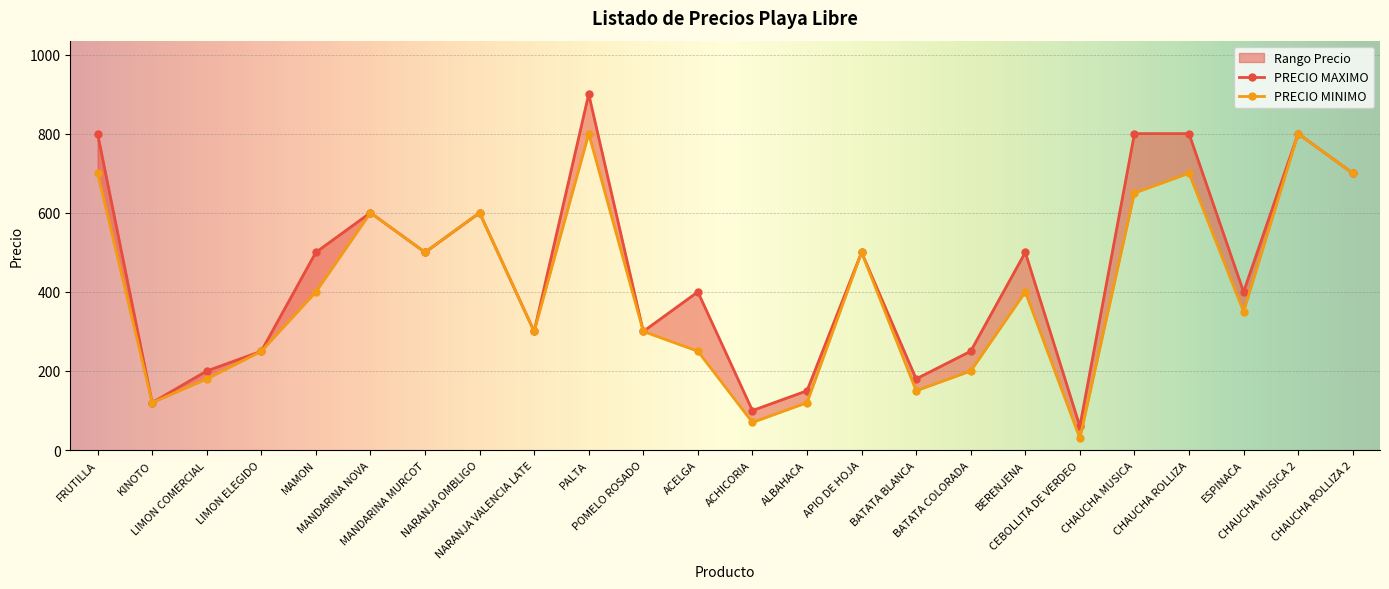

Reading left to right, transcribe all the data shown in this chart.

PRECIO MAXIMO: 800	120	200	250	500	600	500	600	300	900	300	400	100	150	500	180	250	500	60	800	800	400	800	700
PRECIO MINIMO: 700	120	180	250	400	600	500	600	300	800	300	250	70	120	500	150	200	400	30	650	700	350	800	700